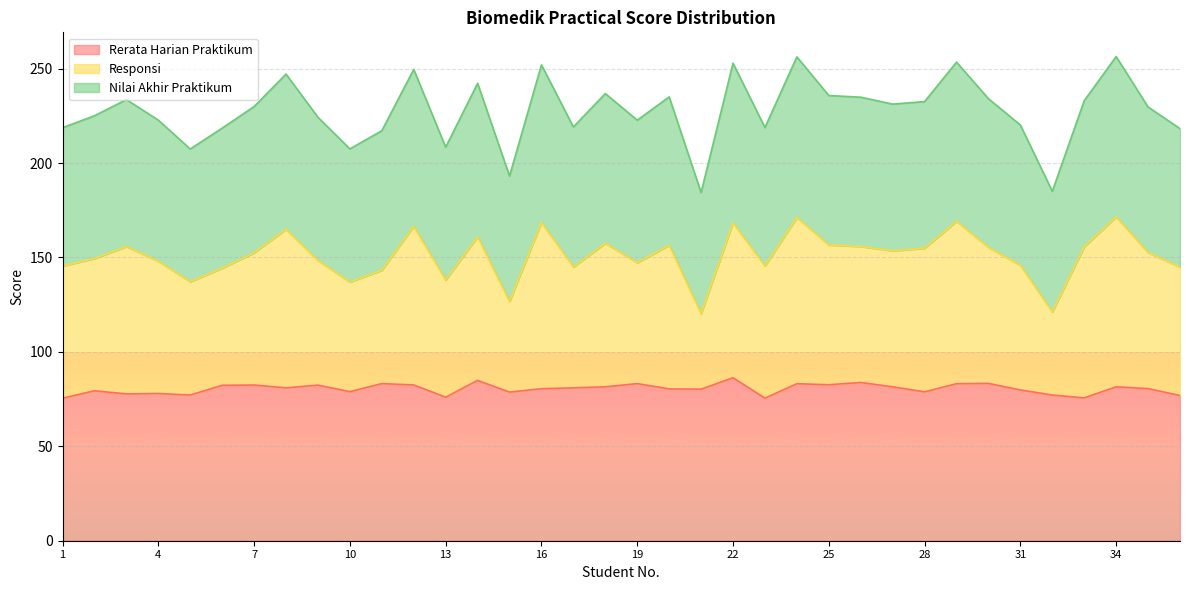

What are all the series names shown in the legend?

Rerata Harian Praktikum, Responsi, Nilai Akhir Praktikum